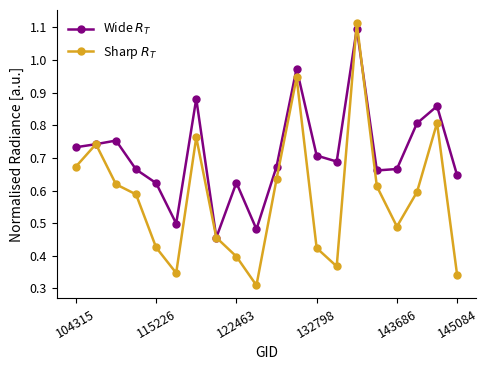

Rank the series by their maximum value, from lowest to highest.

Wide $R_T$, Sharp $R_T$